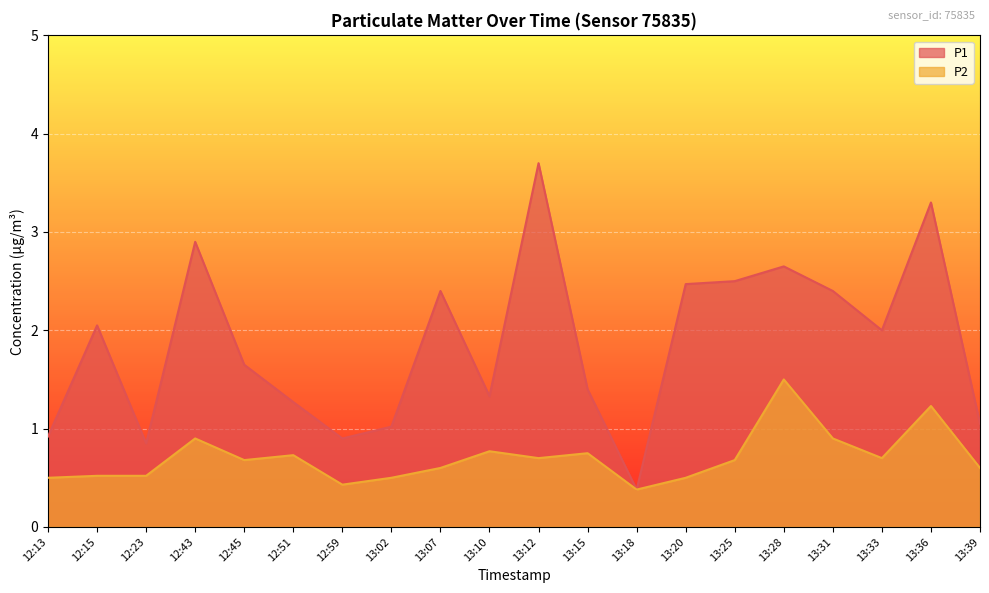

List the series in order of their peak value, highest first.

P1, P2